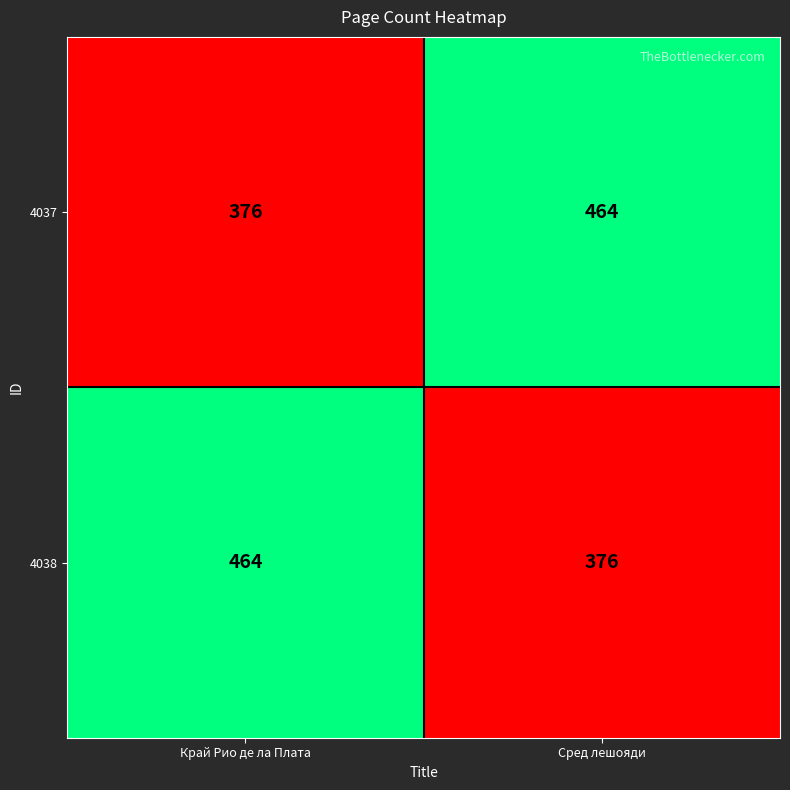

At Край Рио де ла Плата, list the series in order from largest to smallest.

4038, 4037